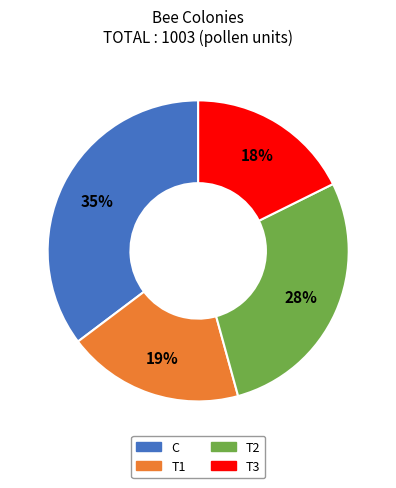

How many slices are in this pie chart?

4